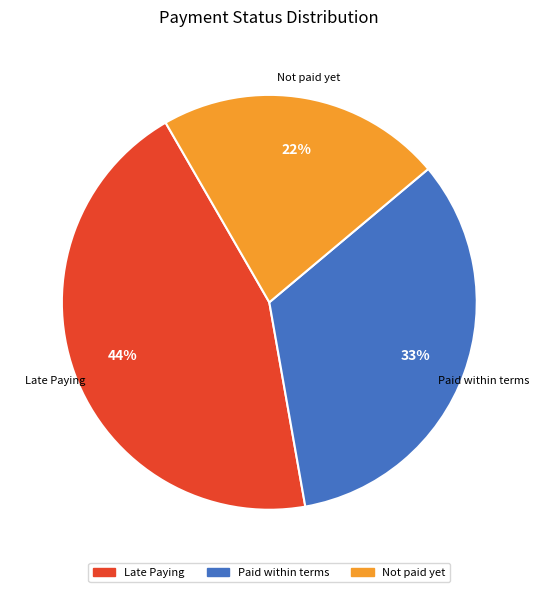

To the nearest percent, what percentage of the pie is Late Paying?

44%